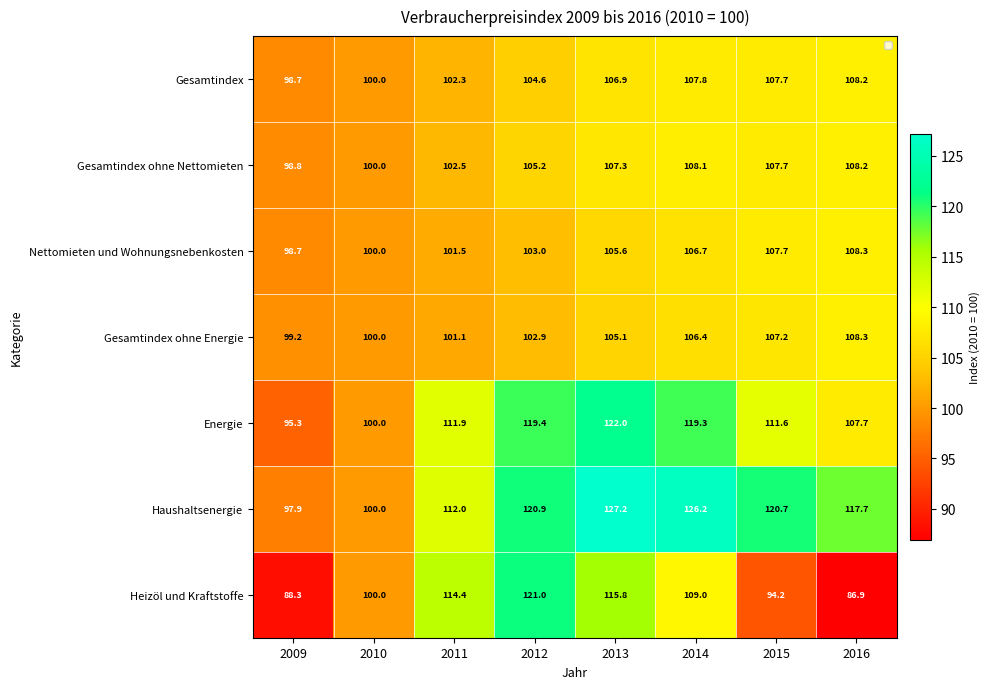

What is the difference between the highest and lowest values at 2011?

13.3